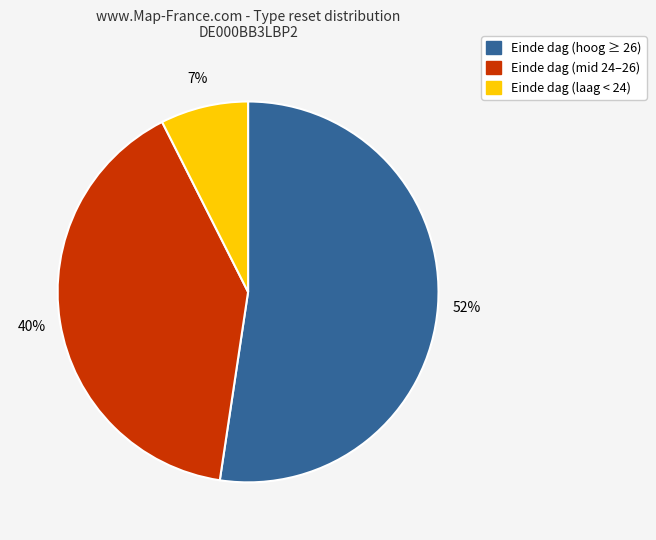

To the nearest percent, what is the average slice percentage?

33%